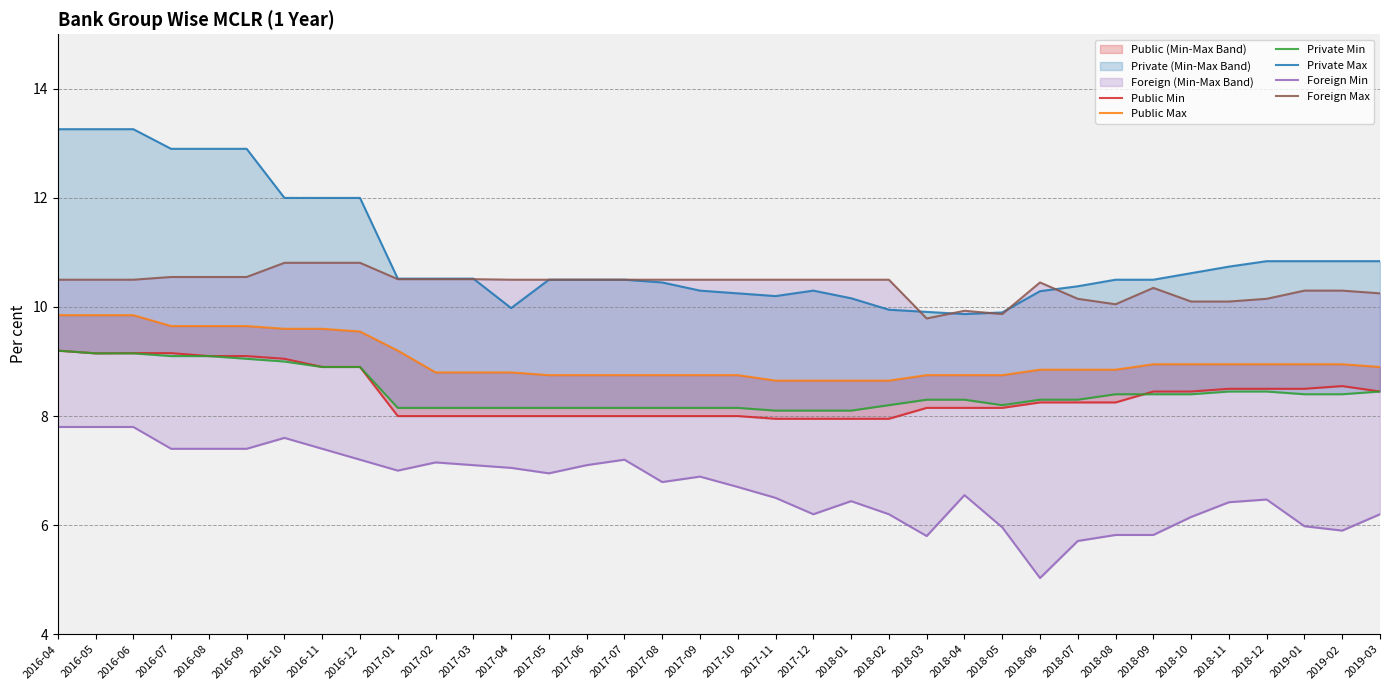

What is the total value across all series at 2018-08?

51.9